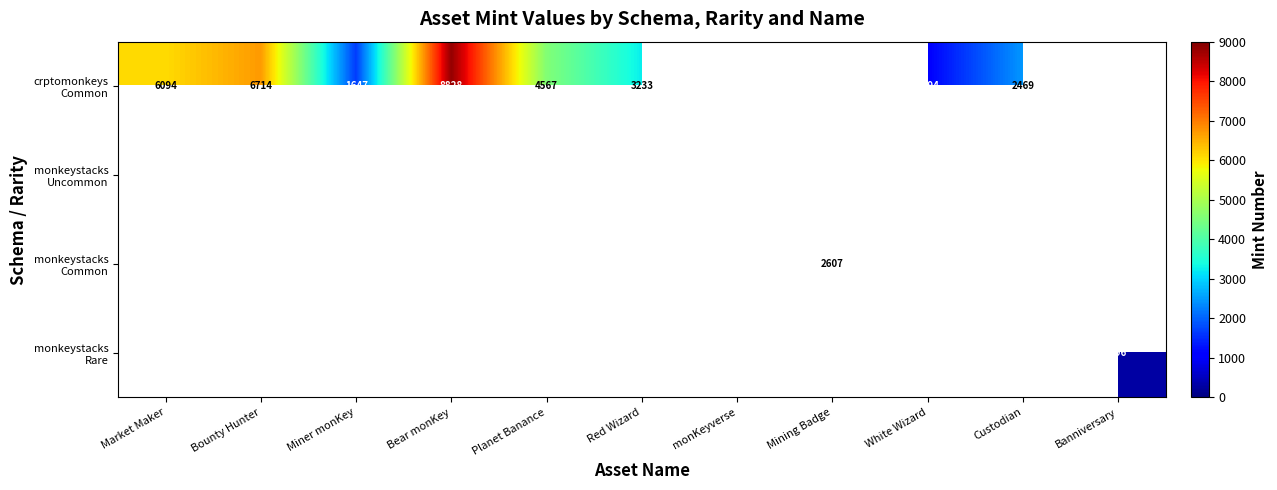

Between White Wizard and Mining Badge, which is larger?

Mining Badge